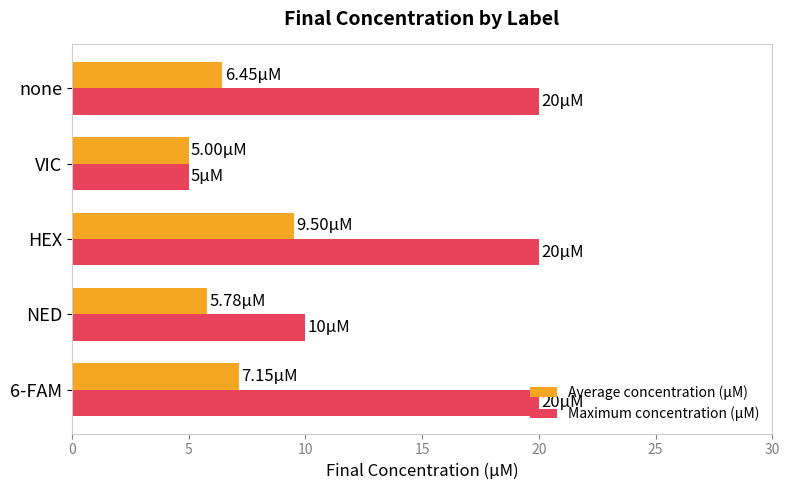

What is the sum of the Maximum concentration (μM) values at HEX and none?

40.0